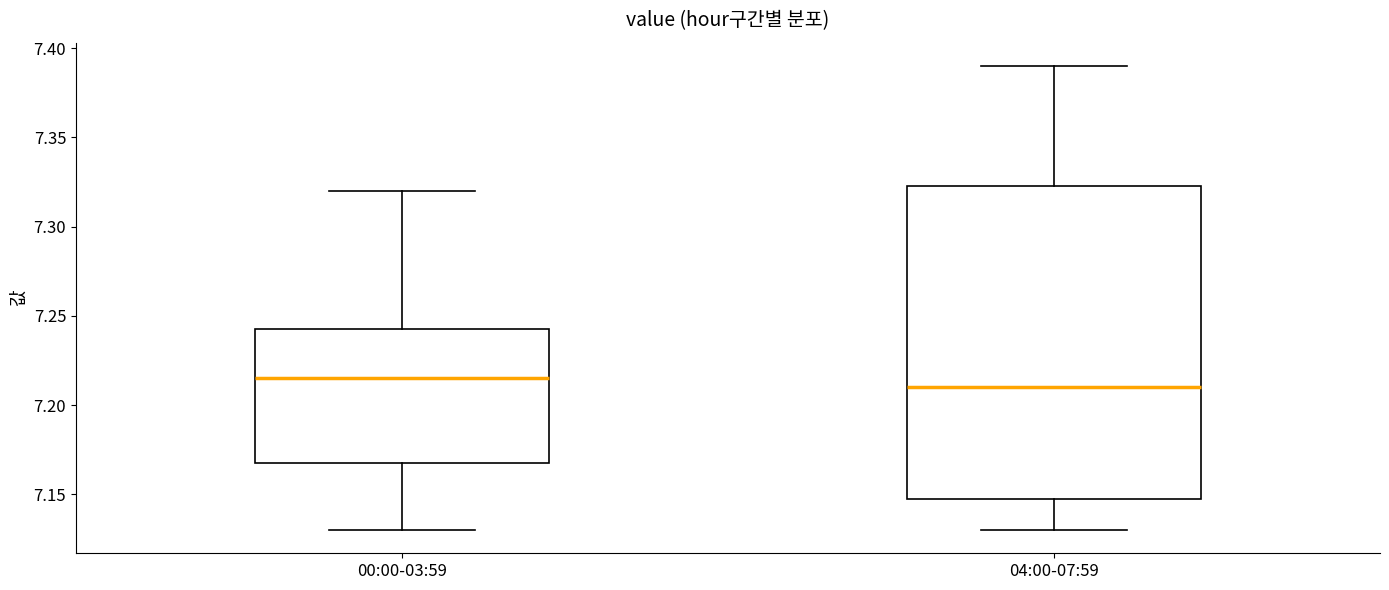

Reading left to right, transcribe this box plot: for each box, give where its median line is, the range the box spans, and where its two whiskers end, as read against the y-axis. The values are not printed on the chart, so give them approximately, as read against the axis.

00:00-03:59: median 7.215, box 7.170 to 7.245, whiskers 7.130 to 7.320
04:00-07:59: median 7.210, box 7.150 to 7.325, whiskers 7.130 to 7.390